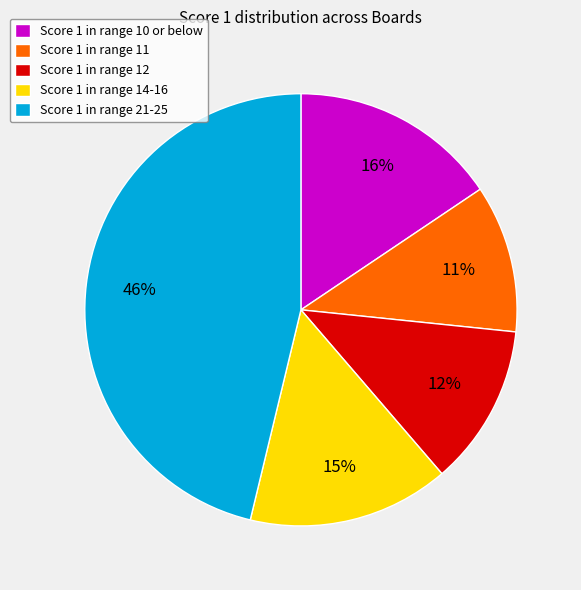

Is it true that Score 1 in range 10 or below is 31% of the pie?

False